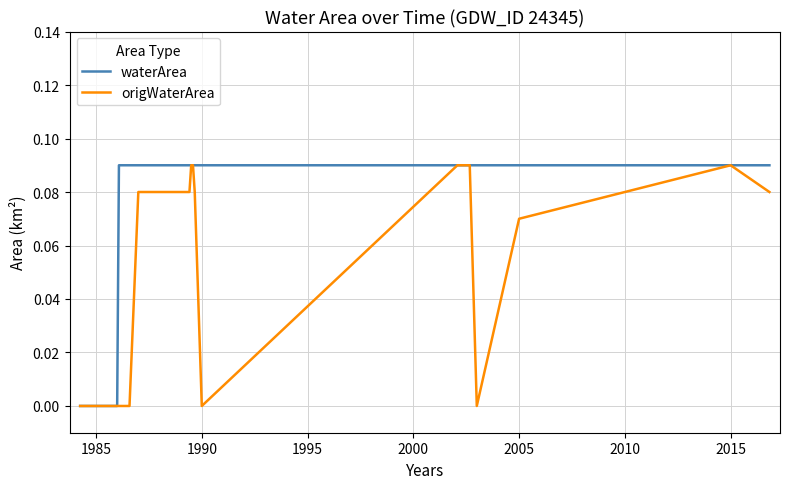

List the series in order of their overall mean, highest first.

waterArea, origWaterArea